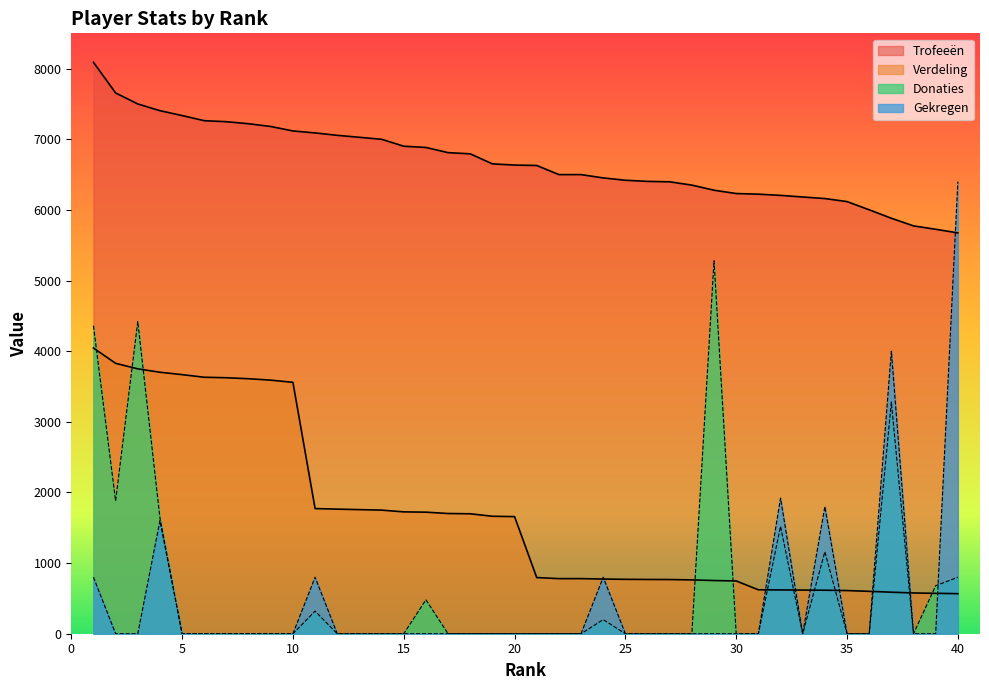

What is the sum of all Verdeling values?

67904